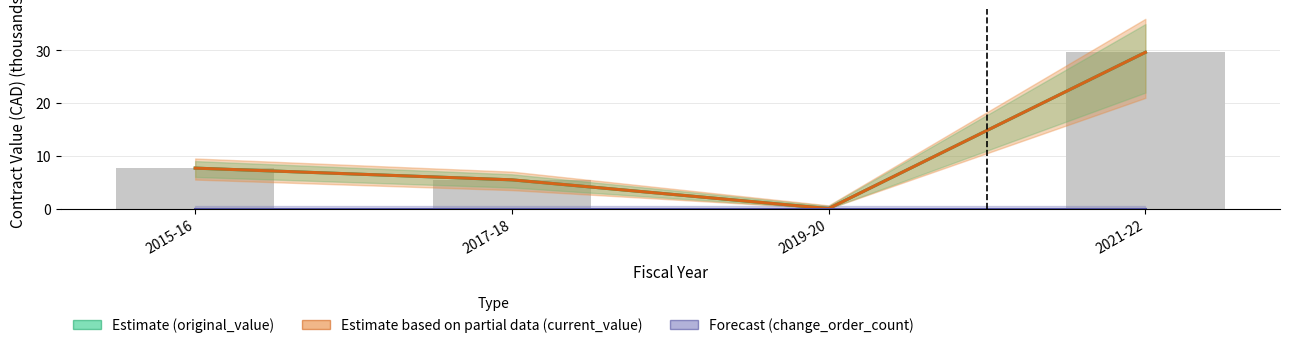

Between 2017-18 and 2021-22, which is larger?

2021-22